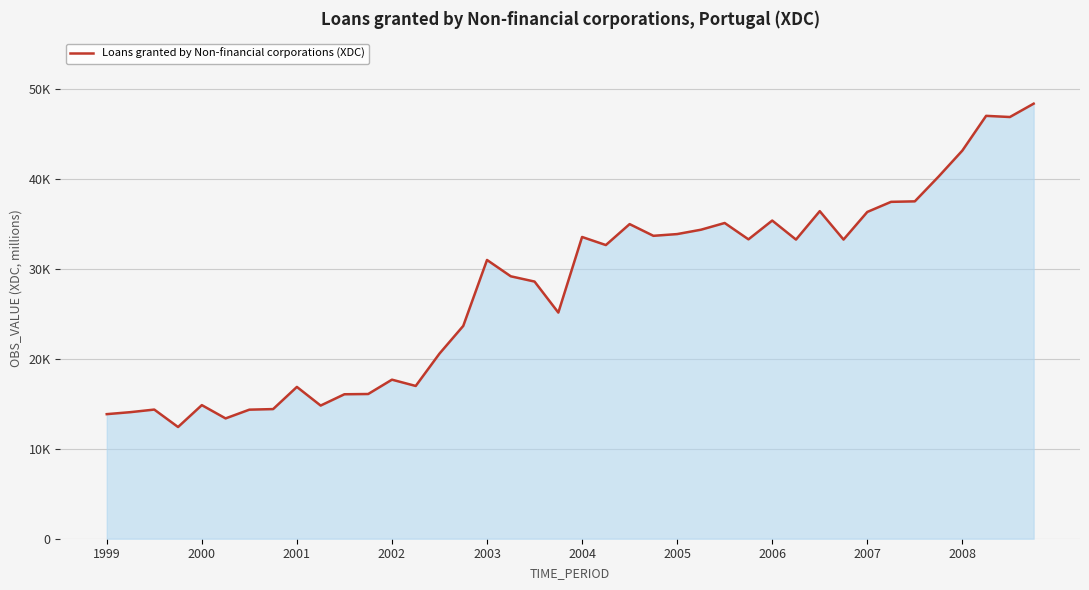

Does the chart have visible grid lines?

Yes